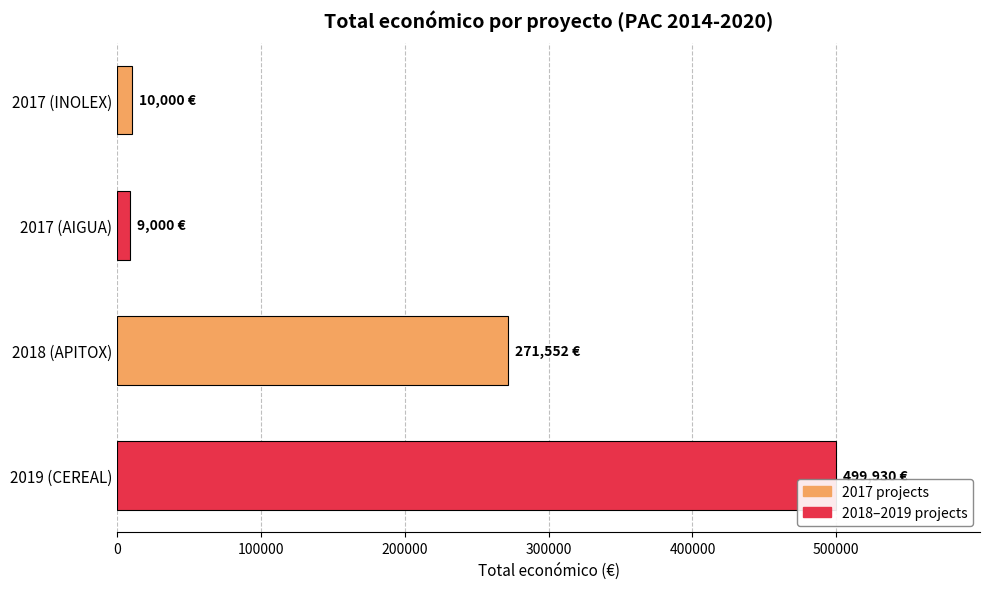

At which label is the value closest to 254465?

2018 (APITOX)